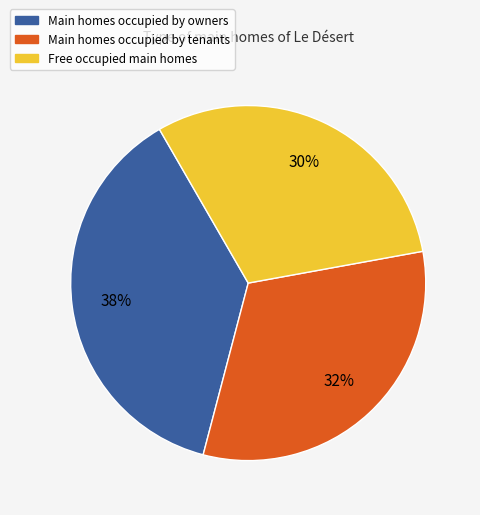

To the nearest percent, what is the average slice percentage?

33%